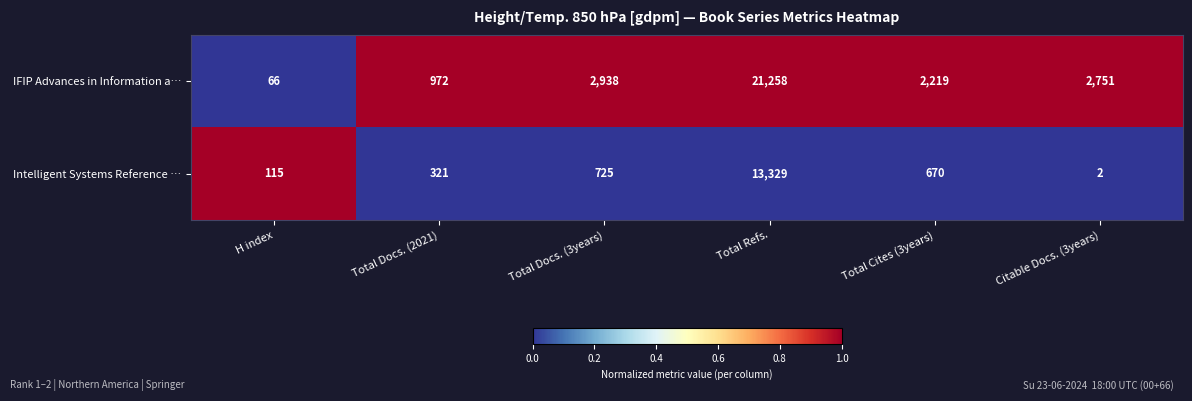

Rank the series by their maximum value, from lowest to highest.

Intelligent Systems Reference …, IFIP Advances in Information a…